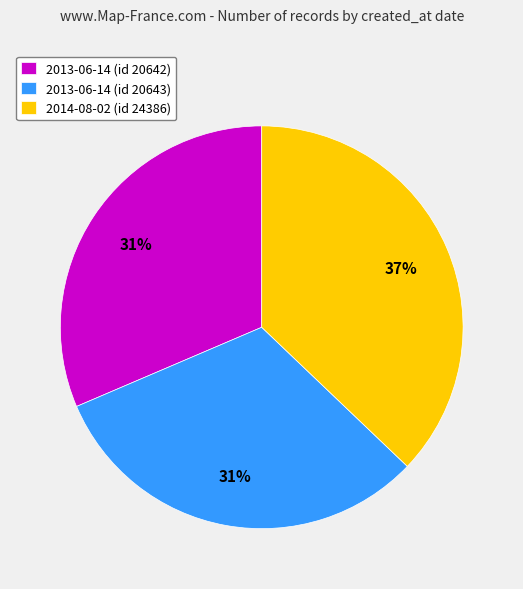

Is it true that 2013-06-14 (id 20642) is 31% of the pie?

True